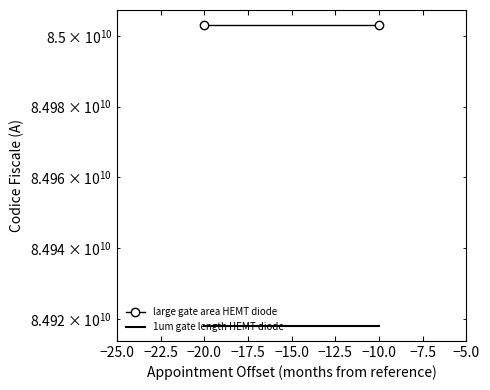

What is the value of the large gate area HEMT diode point at the 1st from the left?

85003050011.0